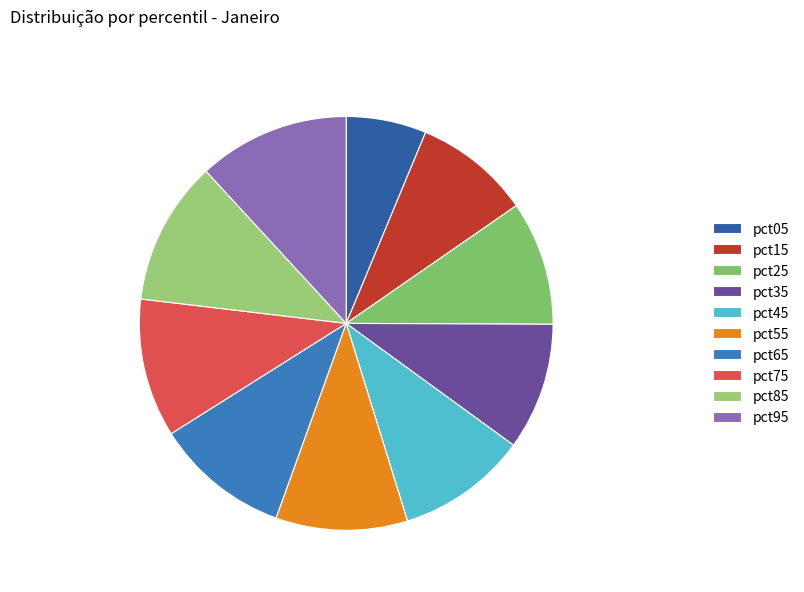

Count the number of slices in the pie.

10